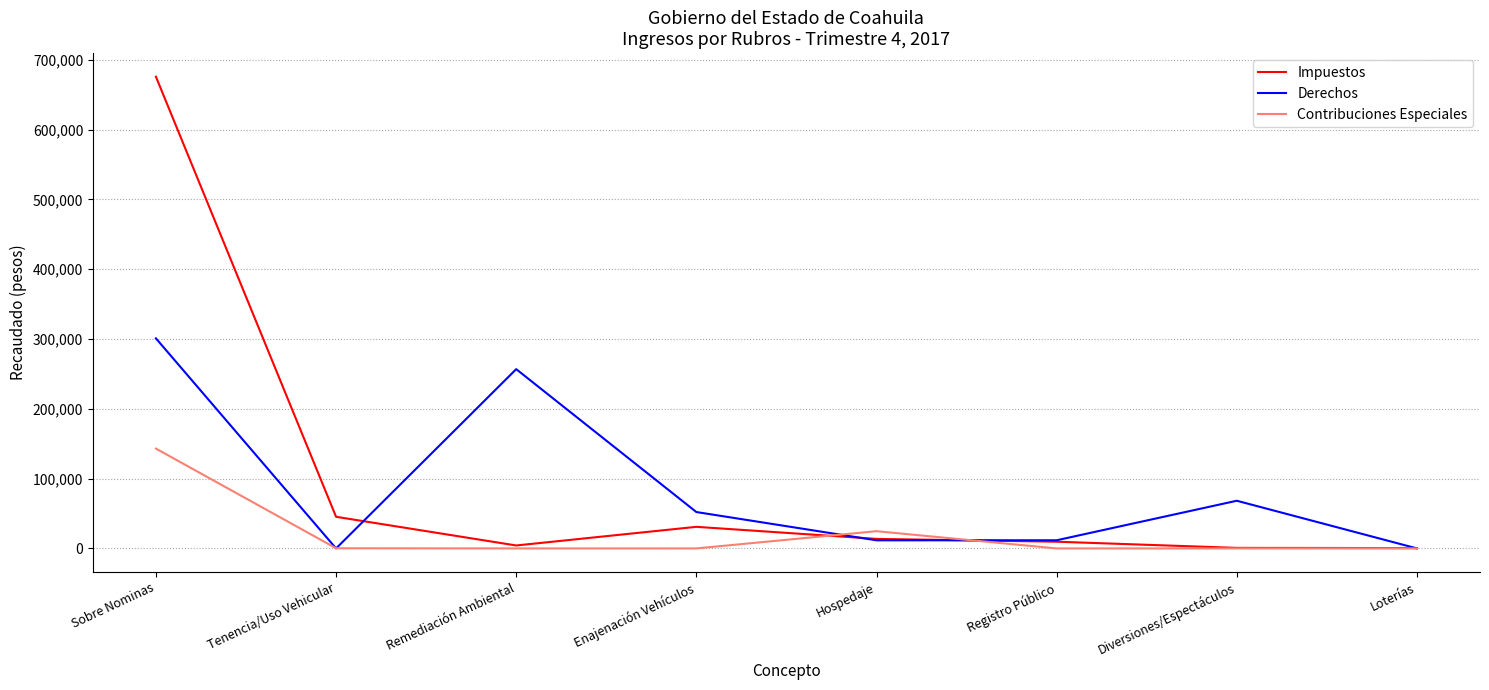

Where is the first local minimum for Impuestos?

Remediación Ambiental